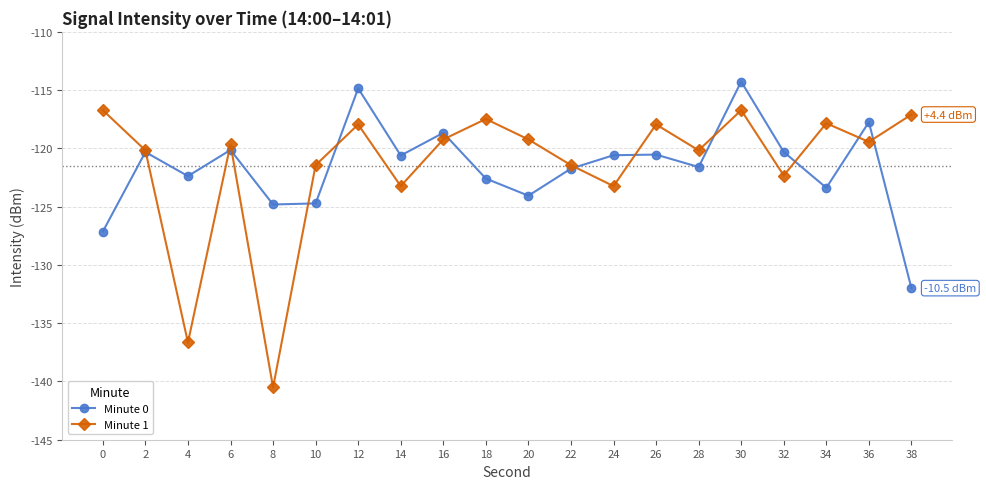

What is the difference between the second highest and minimum values in the Minute 1 series?

23.8